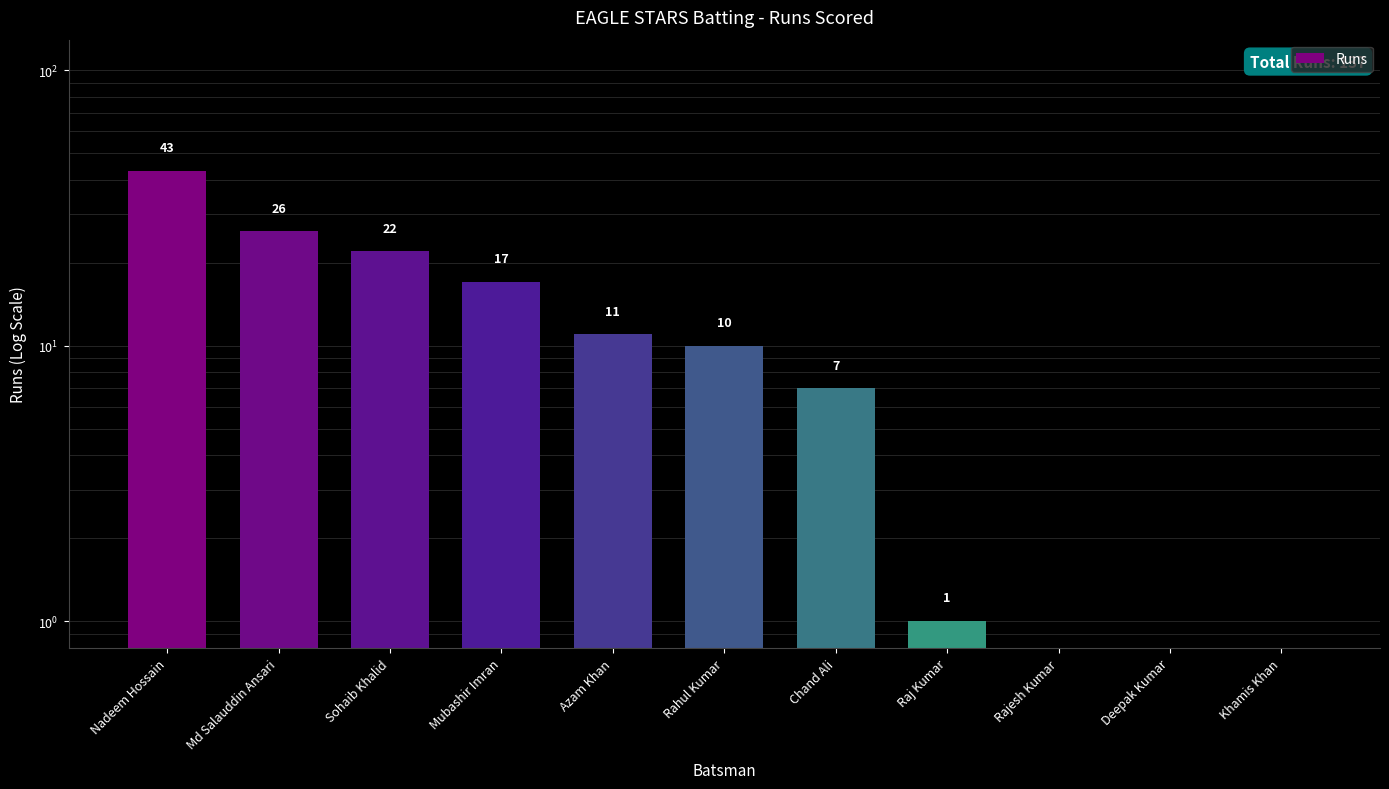

What is the greatest value displayed?

43